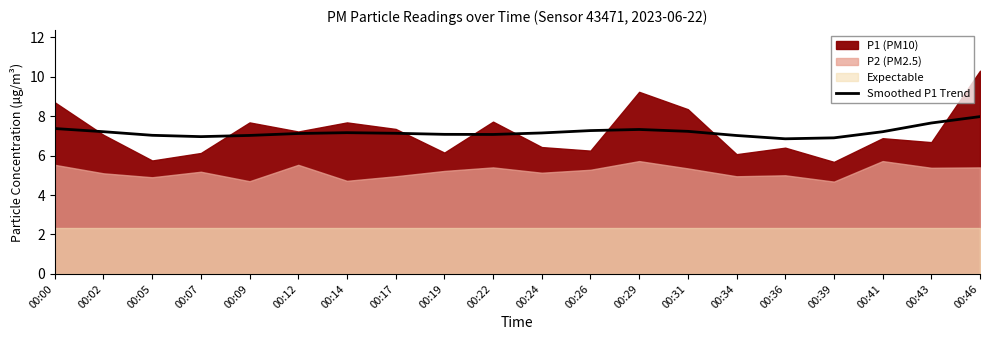

Which category has the highest value in the Smoothed P1 Trend series?

00:46